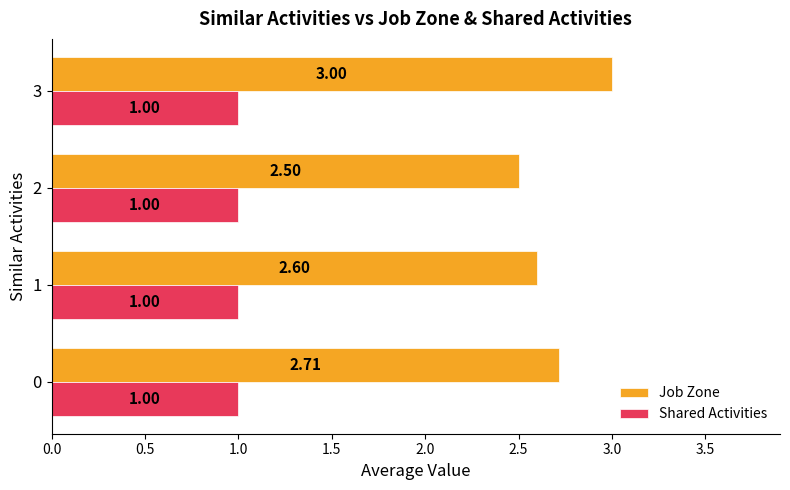

What is the difference between the maximum and minimum values in the Job Zone series?

0.5